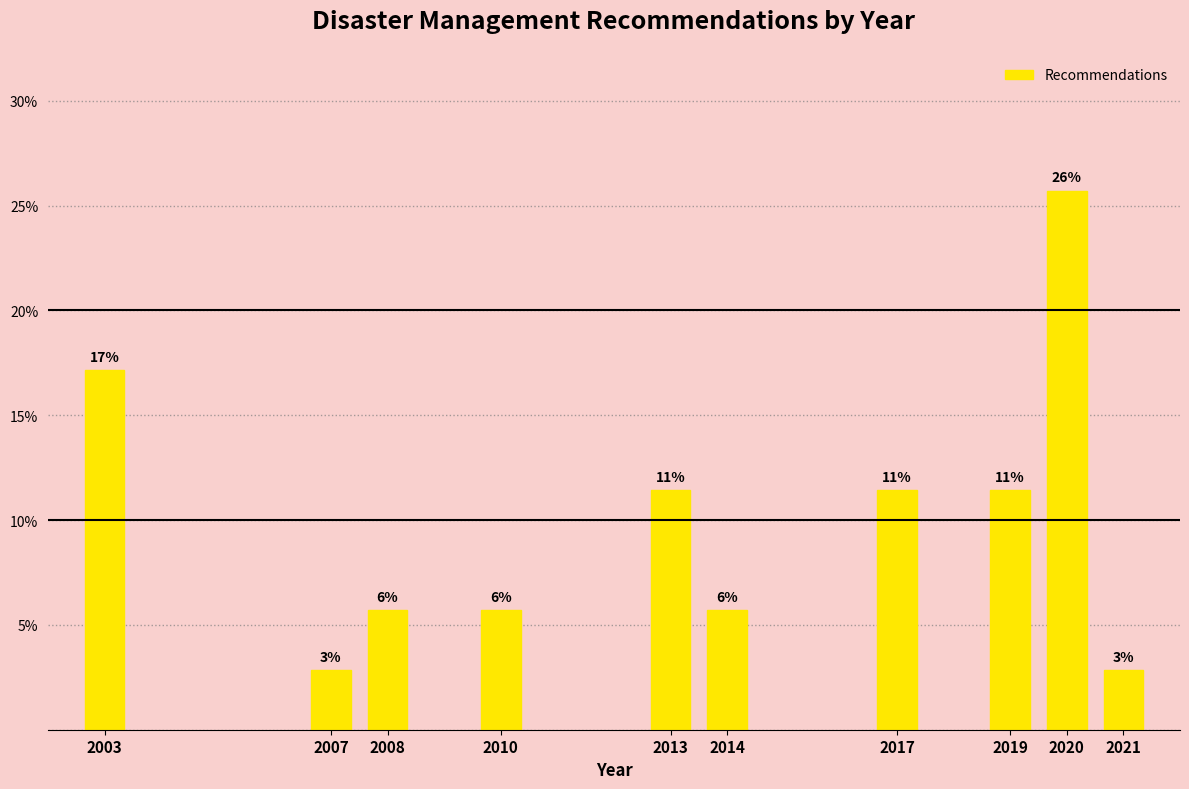

Does the chart contain any negative values?

No